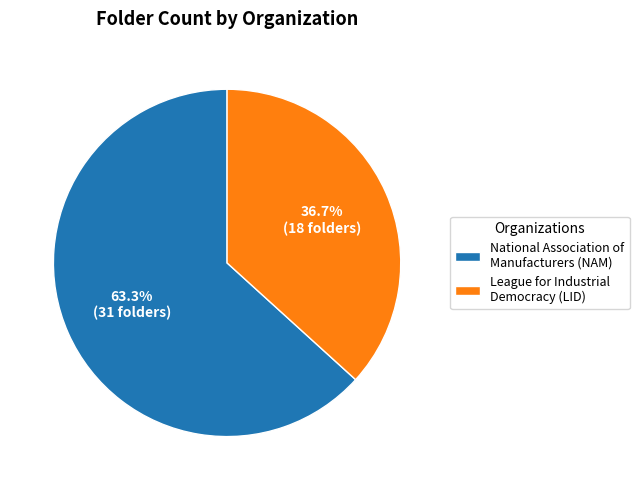

Rank the categories by value from highest to lowest.

National Association of Manufacturers, League for Industrial Democracy